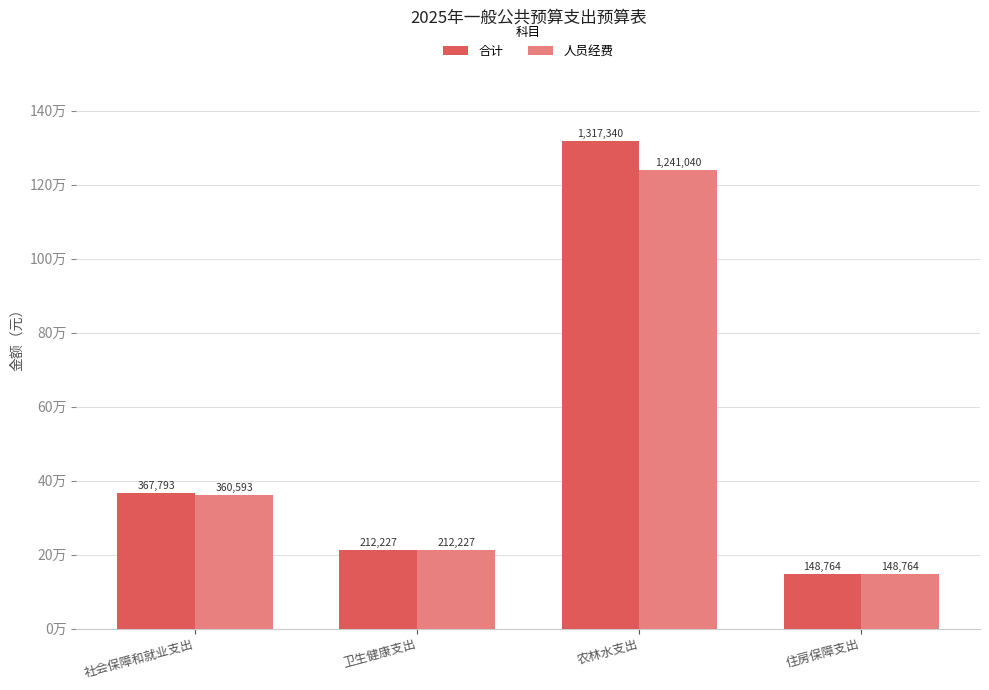

Does the chart contain stacked bars?

No